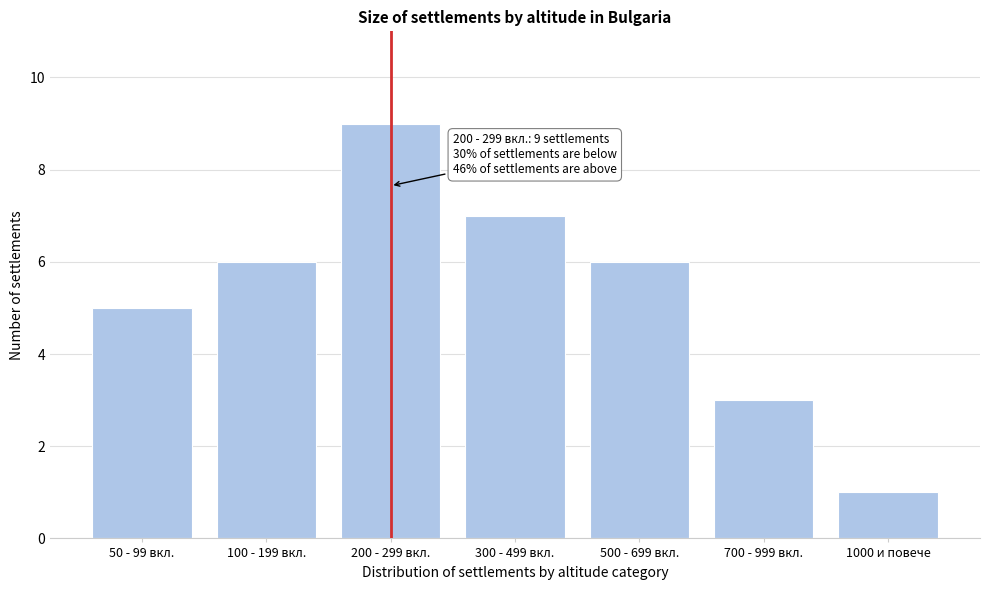

Reading left to right, transcribe all the data shown in this chart.

5	6	9	7	6	3	1